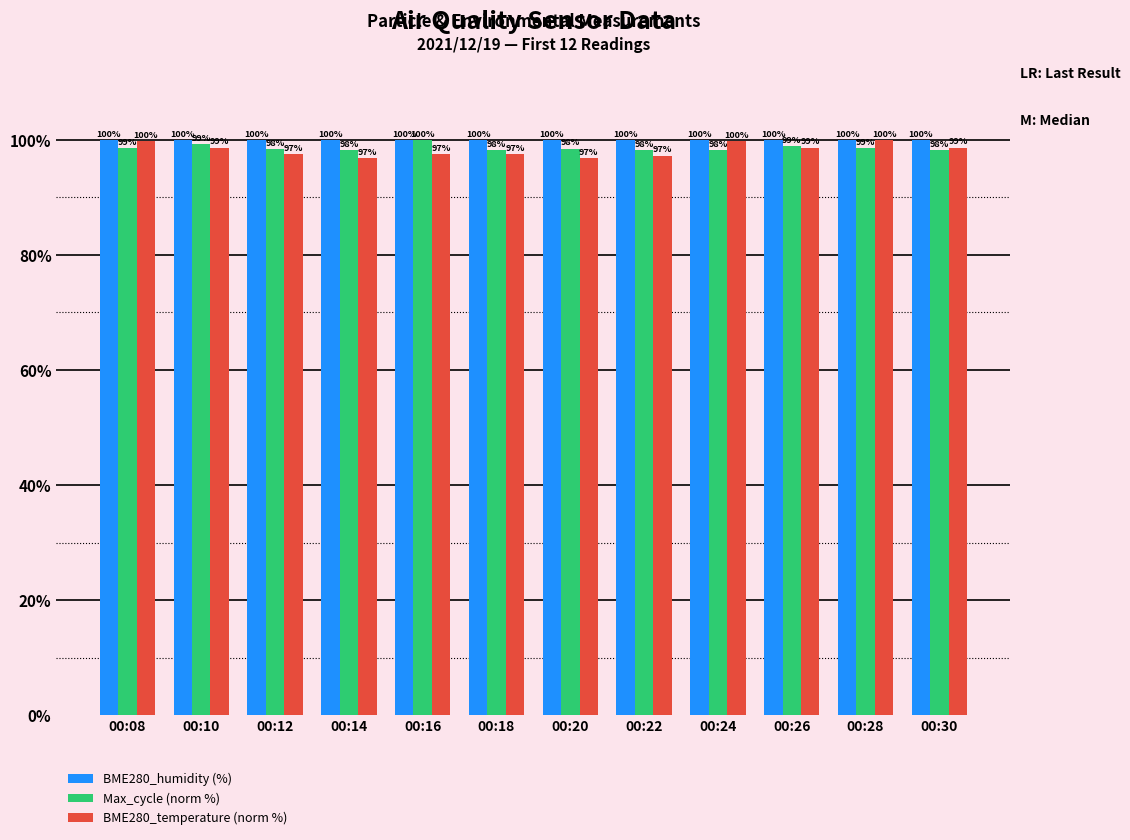

Which series has the largest range (max minus min)?

BME280_temperature (norm %)